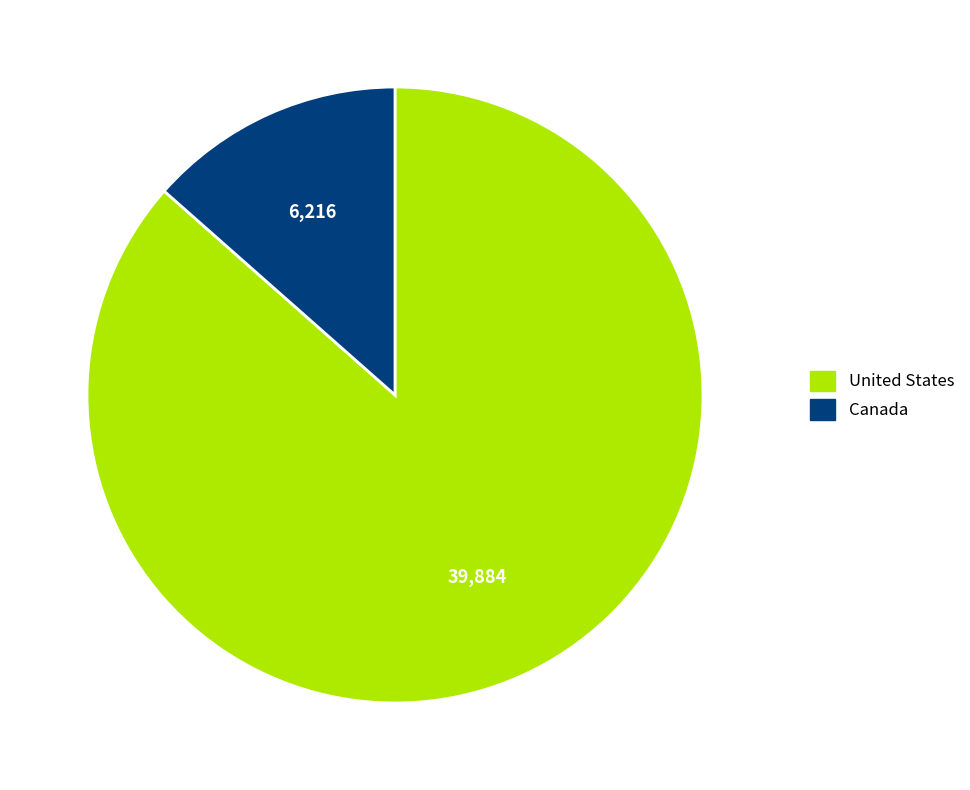

Which has a higher value, United States or Canada?

United States